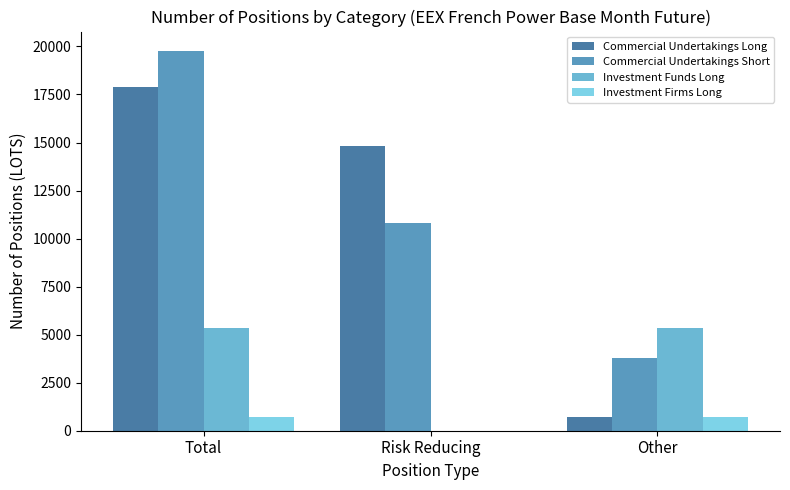

How many groups of bars are there?

3